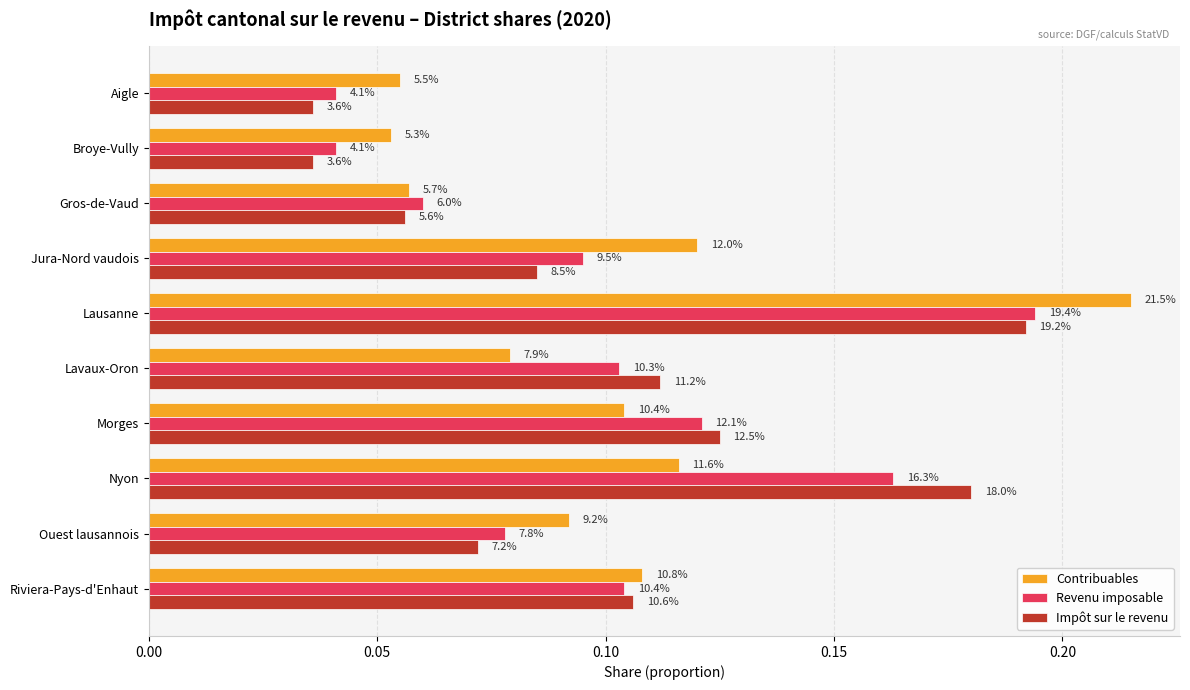

What position from the left is Jura-Nord vaudois?

4